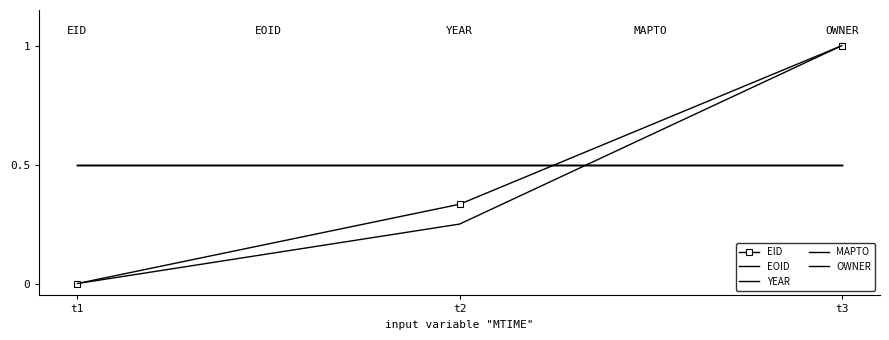

Is it true that EOID equals 0.4 at t1?

False